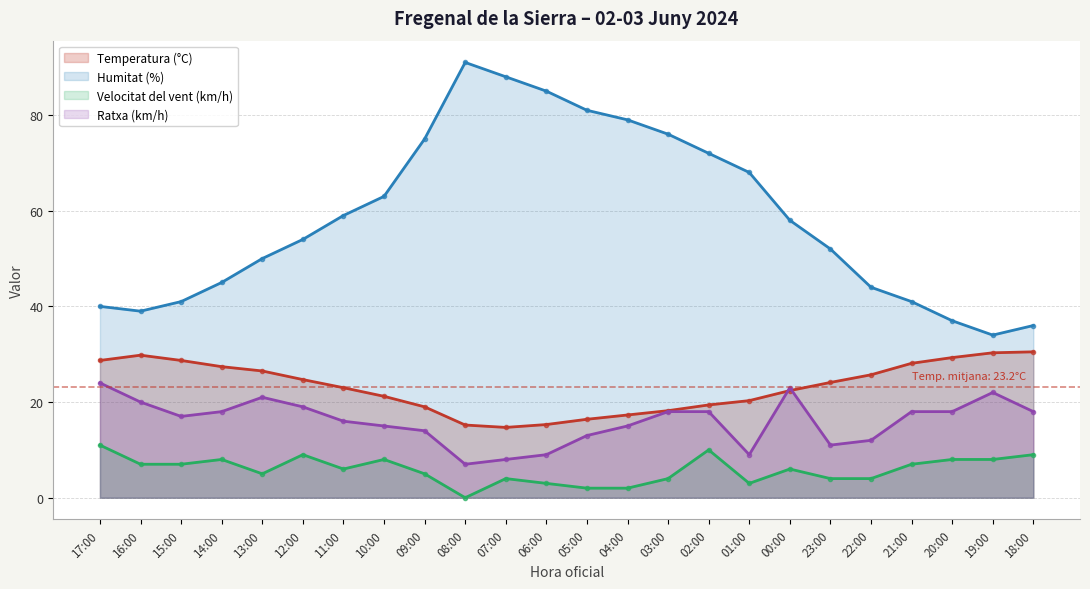

True or false: Temperatura (°C) has a value of 40.2 at 15:00.

False